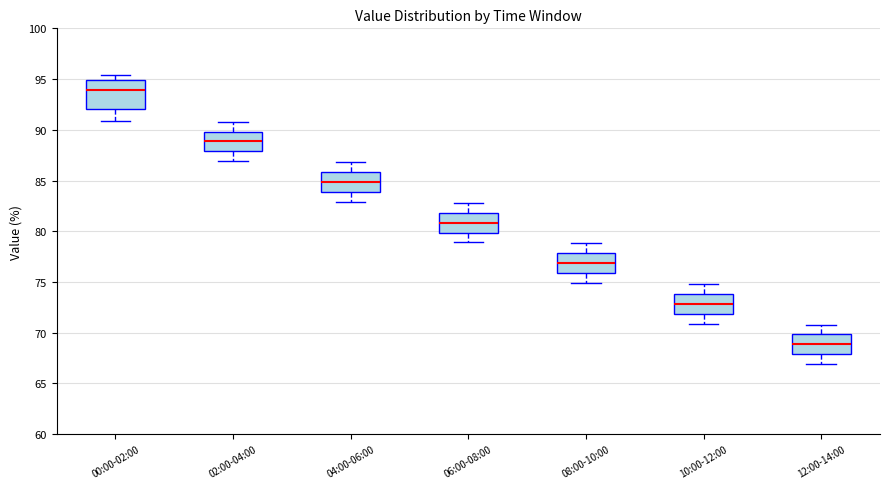

Comparing the boxes themselves (not the whiskers), which one is the tallest?

00:00-02:00